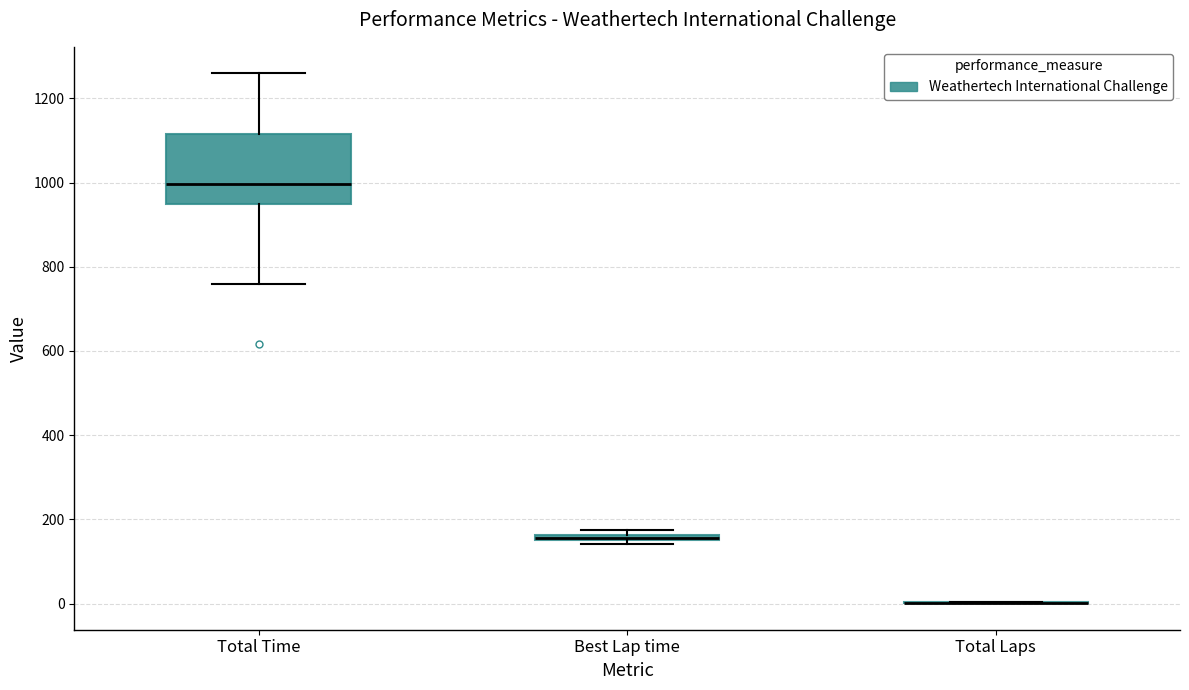

Where is the lower edge of the box for Total Time on the y-axis? The values are not printed on the chart, so give them approximately, as read against the axis.

940